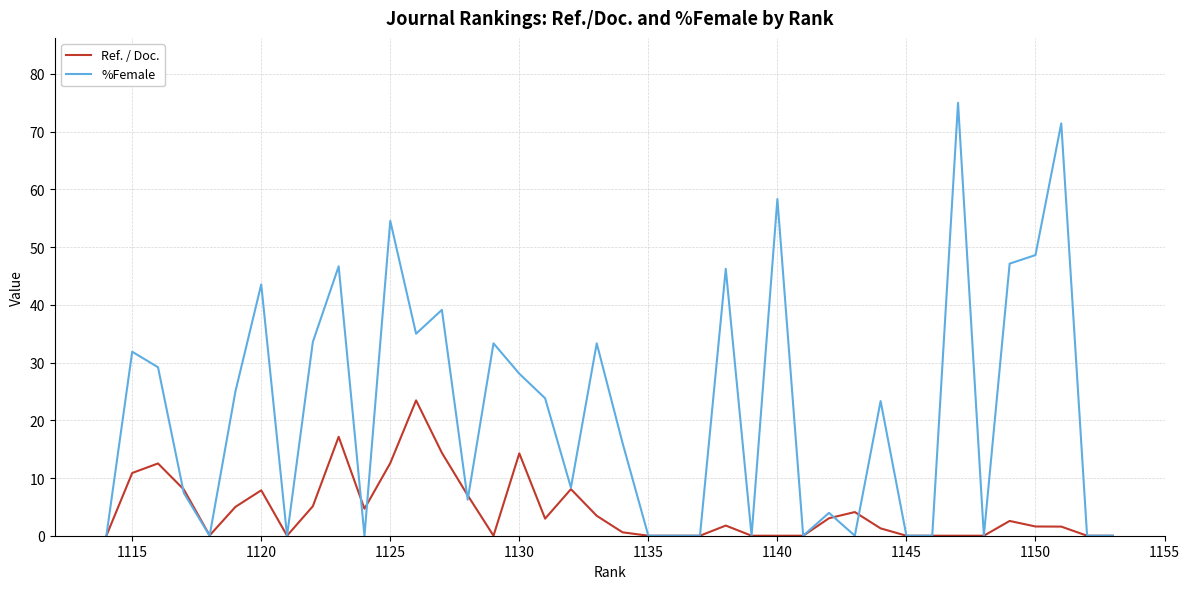

Which series has the largest range (max minus min)?

%Female